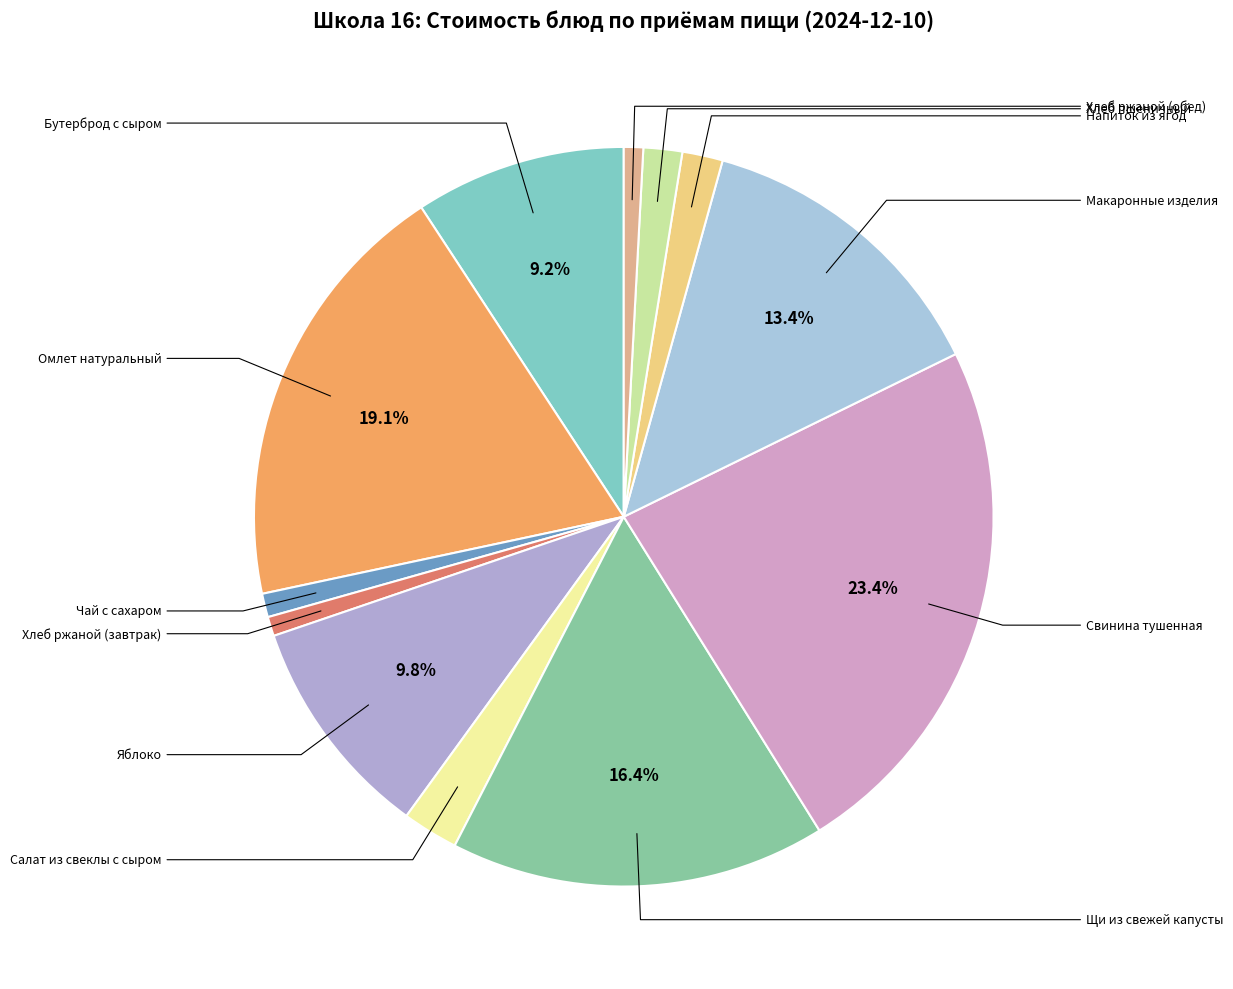

Count the number of slices in the pie.

12